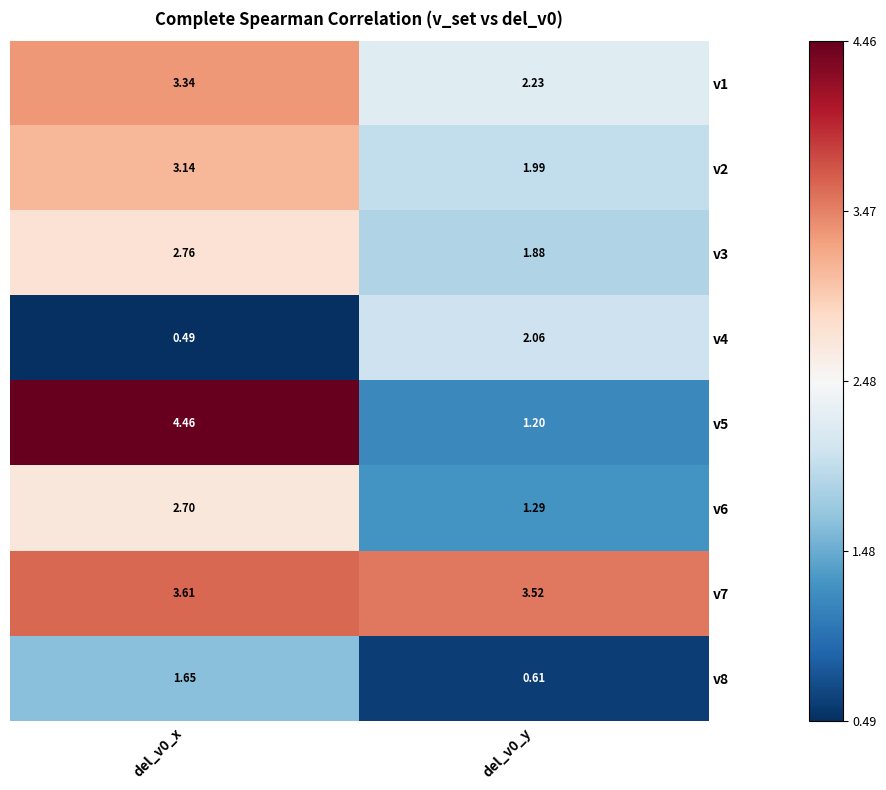

Is the value of v1 at del_v0_x greater than the value of v8 at del_v0_x?

Yes